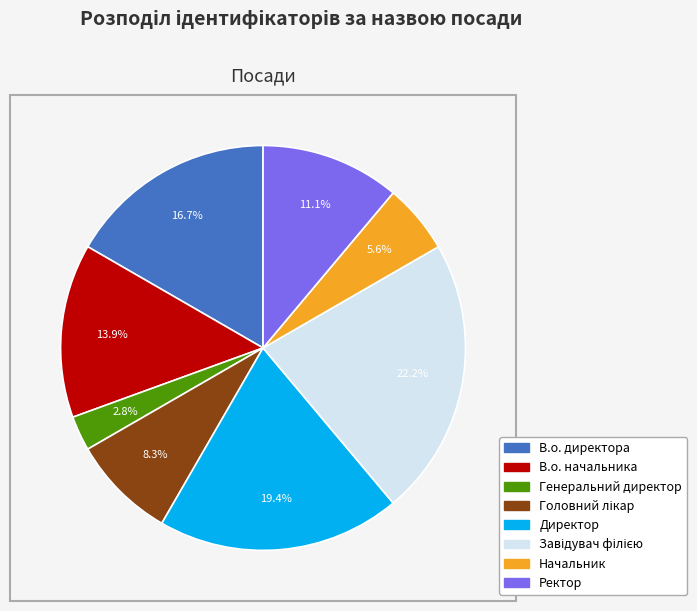

Which has a higher value, Директор or Генеральний директор?

Директор